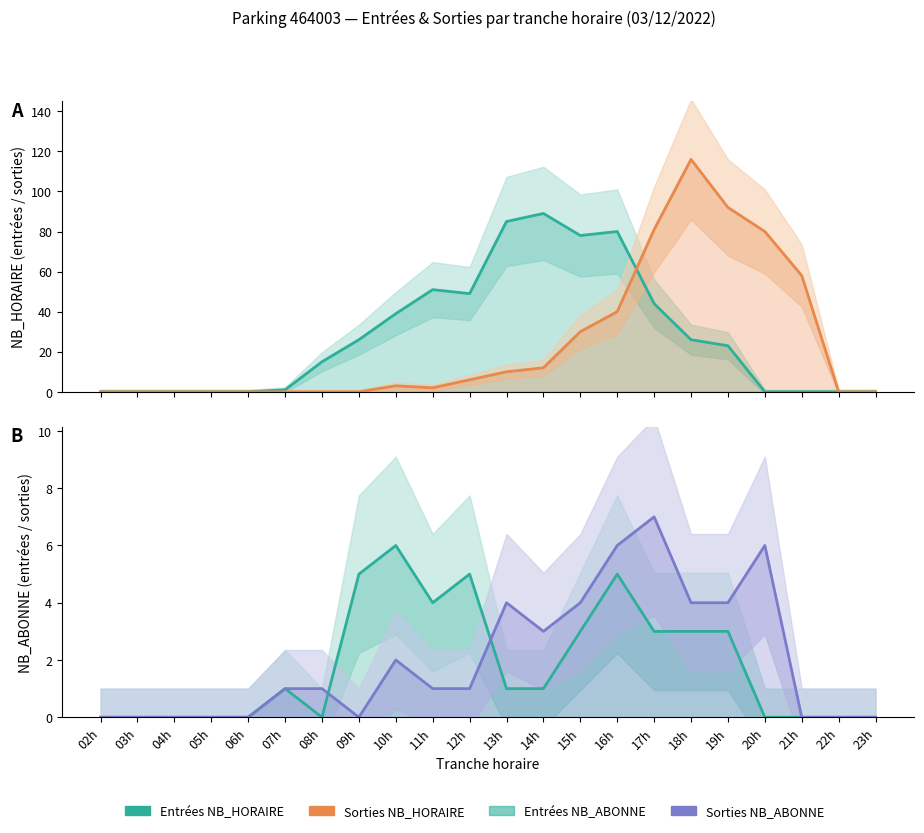

Reading left to right, list all the values displayed in this chart.

ENTREES NB_HORAIRE: 0	0	0	0	0	1	15	26	39	51	49	85	89	78	80	44	26	23	0	0	0	0
SORTIES NB_HORAIRE: 0	0	0	0	0	0	0	0	3	2	6	10	12	30	40	81	116	92	80	58	0	0
ENTREES NB_ABONNE: 0	0	0	0	0	1	0	5	6	4	5	1	1	3	5	3	3	3	0	0	0	0
SORTIES NB_ABONNE: 0	0	0	0	0	1	1	0	2	1	1	4	3	4	6	7	4	4	6	0	0	0